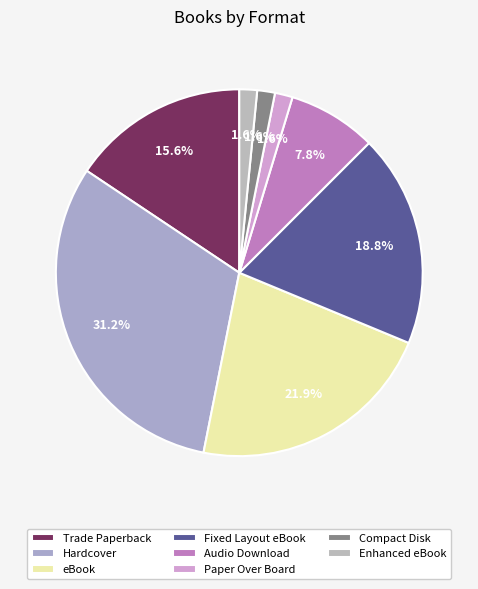

To the nearest percent, what percentage of the pie is Fixed Layout eBook?

19%